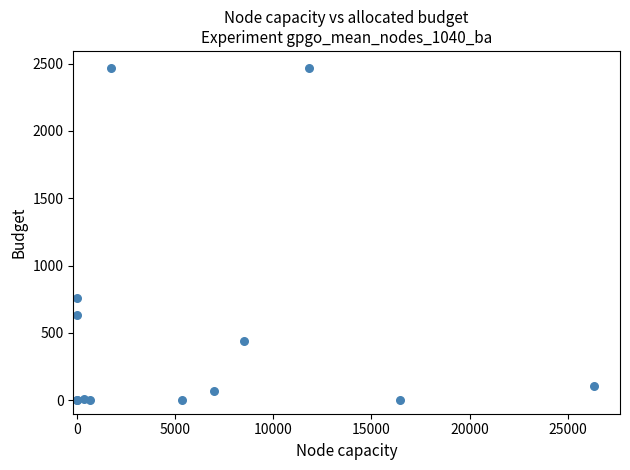

What Y value in the scatter plot is closest to 1235?

756.0